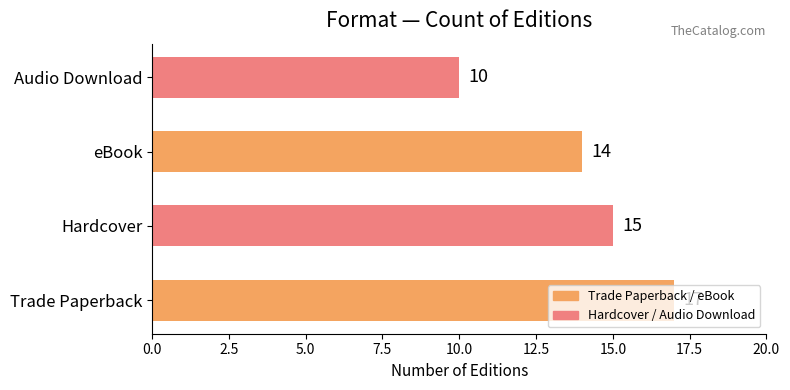

Rank the categories by value from highest to lowest.

Trade Paperback, Hardcover, eBook, Audio Download